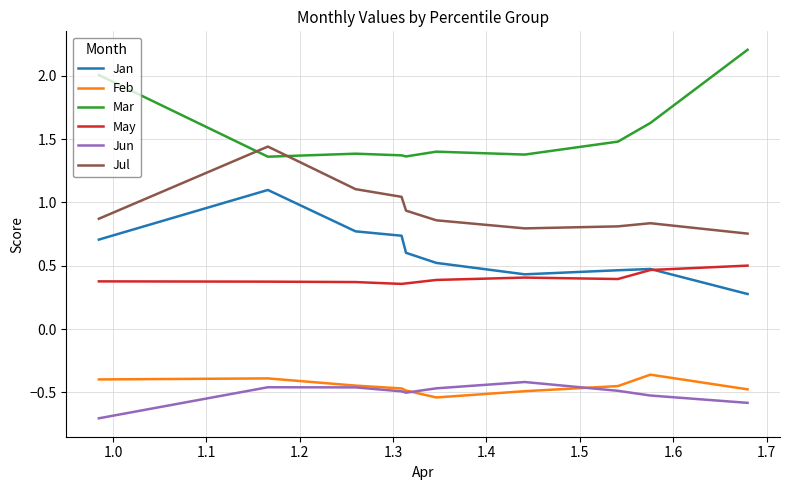

Rank the series by their maximum value, from highest to lowest.

Mar, Jul, Jan, May, Feb, Jun